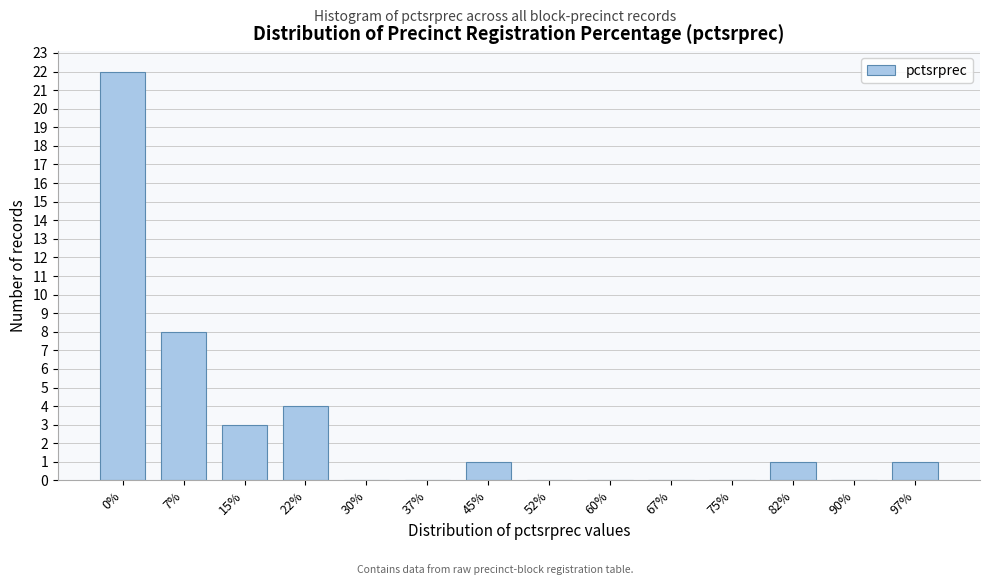

Reading left to right, what are all the values shown in this chart?

0%=22	7%=8	15%=3	22%=4	30%=0	37%=0	45%=1	52%=0	60%=0	67%=0	75%=0	82%=1	90%=0	97%=1